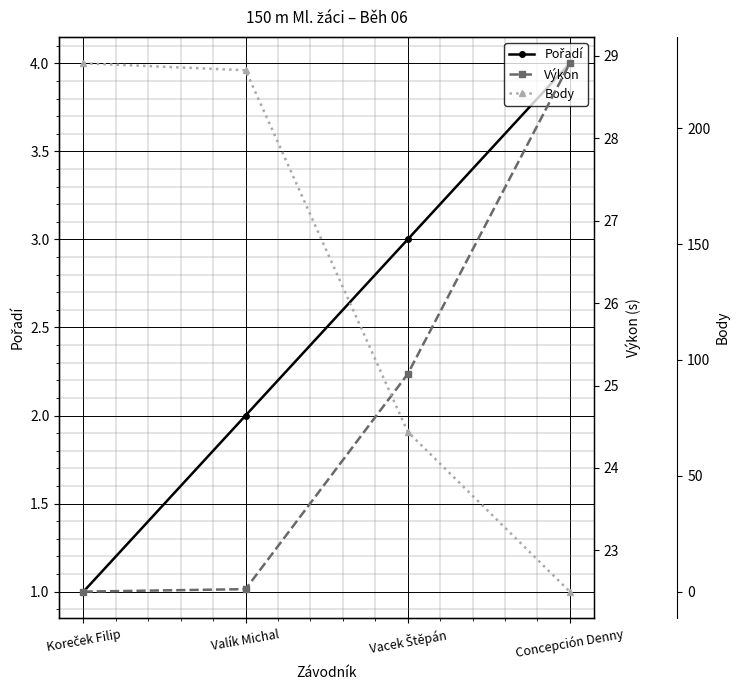

How many lines are shown in the chart?

3